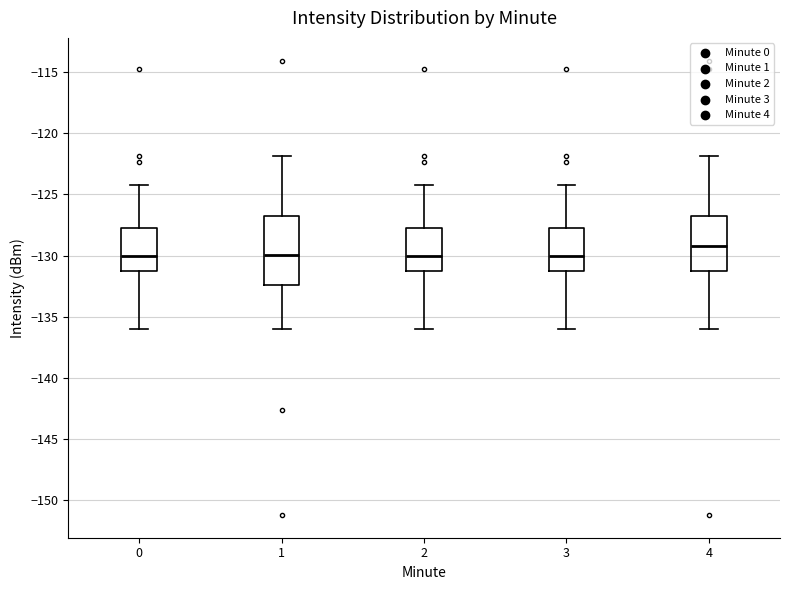

Where does the median line of the box at x = 1 sit on the y-axis? The values are not printed on the chart, so give them approximately, as read against the axis.

-130.0